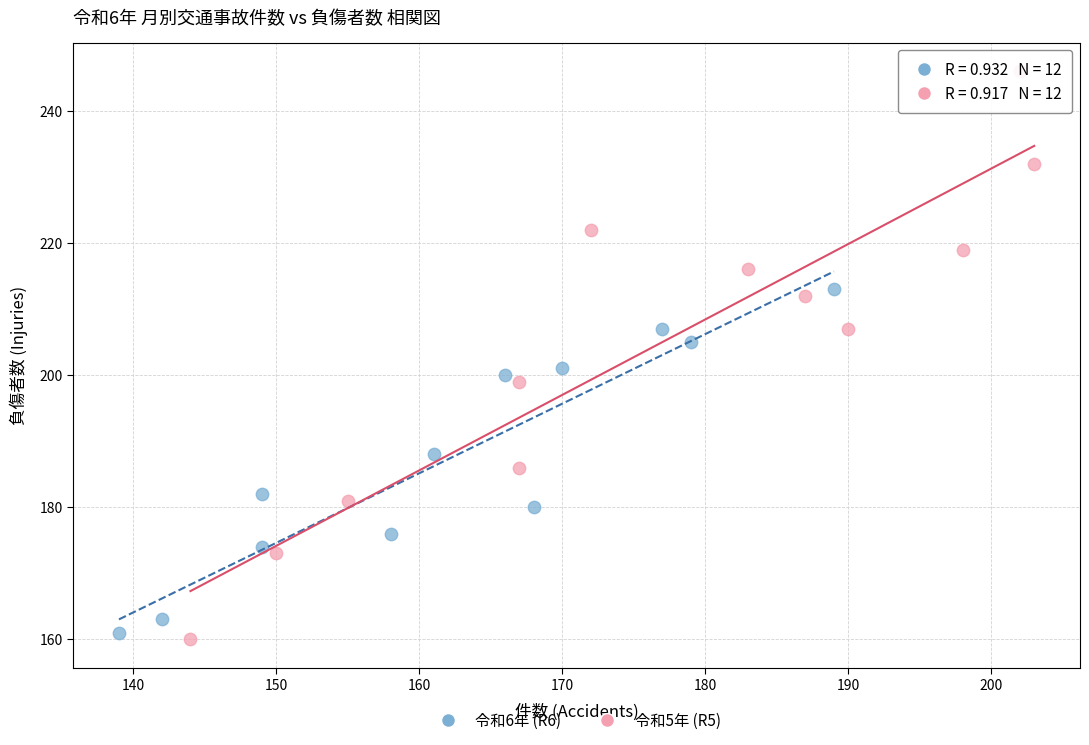

Which series reaches the maximum Y coordinate?

令和5年 (R5)